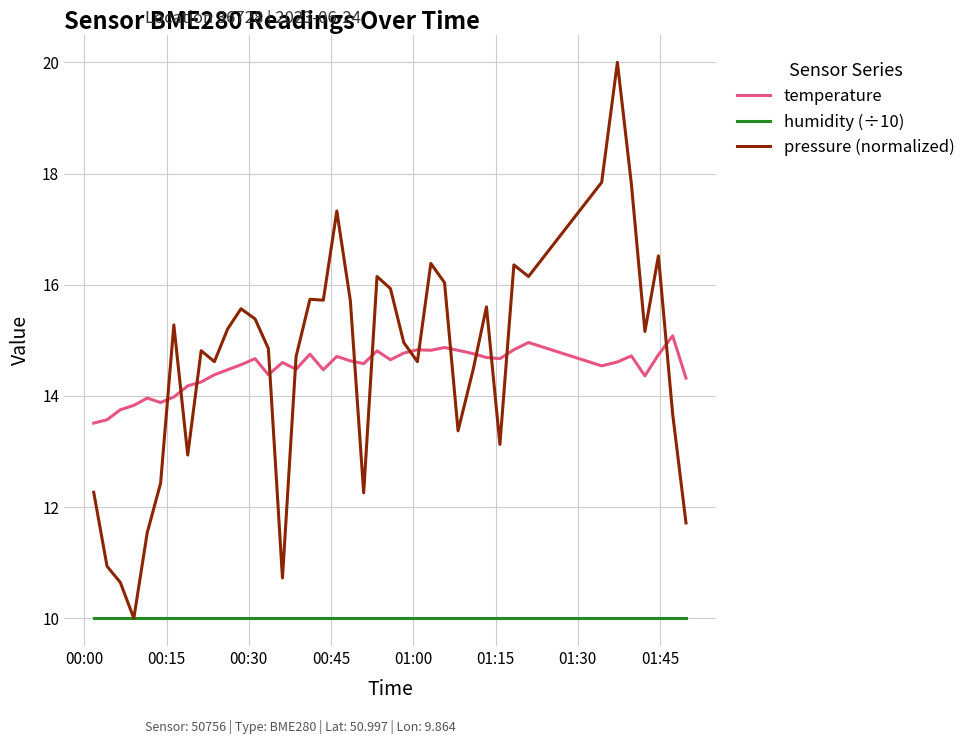

Which series has the largest range (max minus min)?

pressure (normalized)